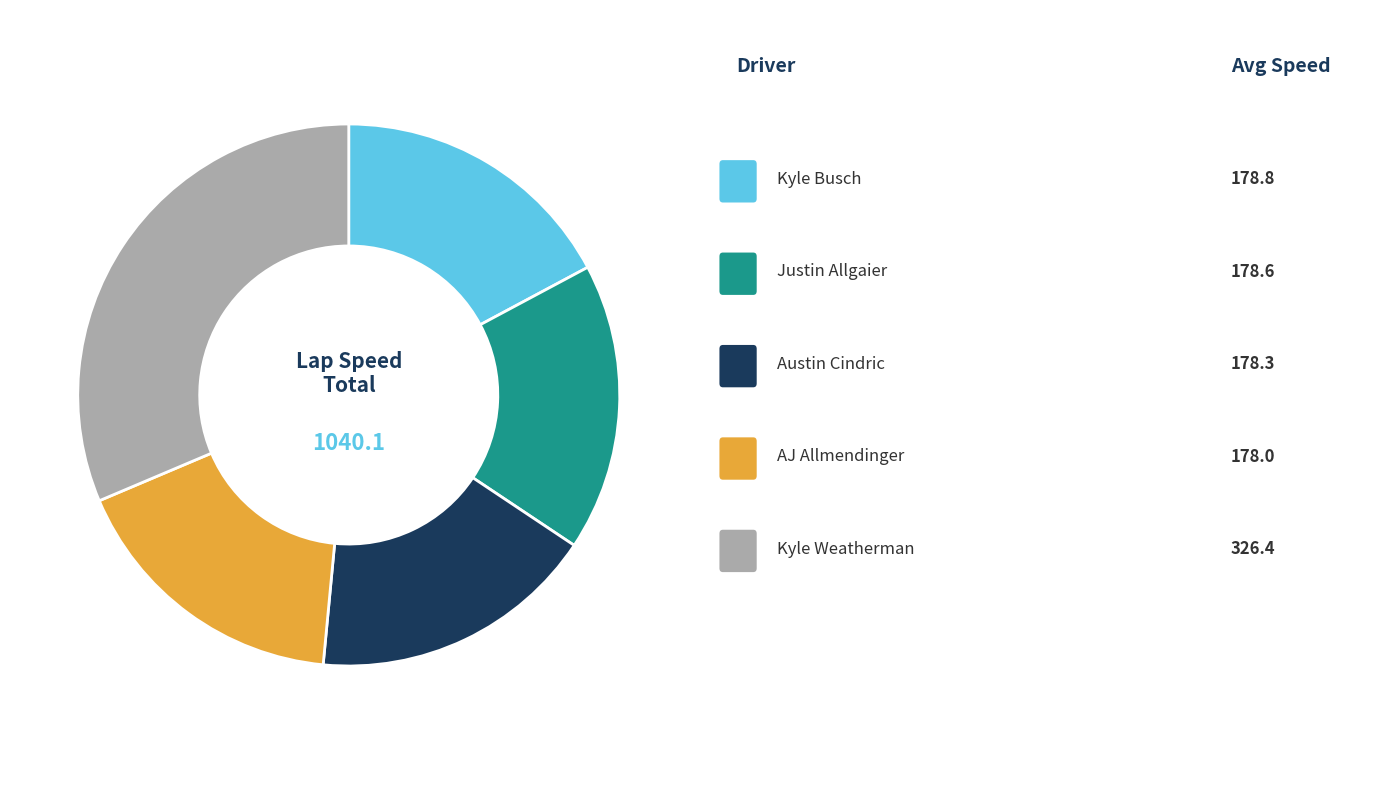

Is there any slice that represents more than half of the pie?

No